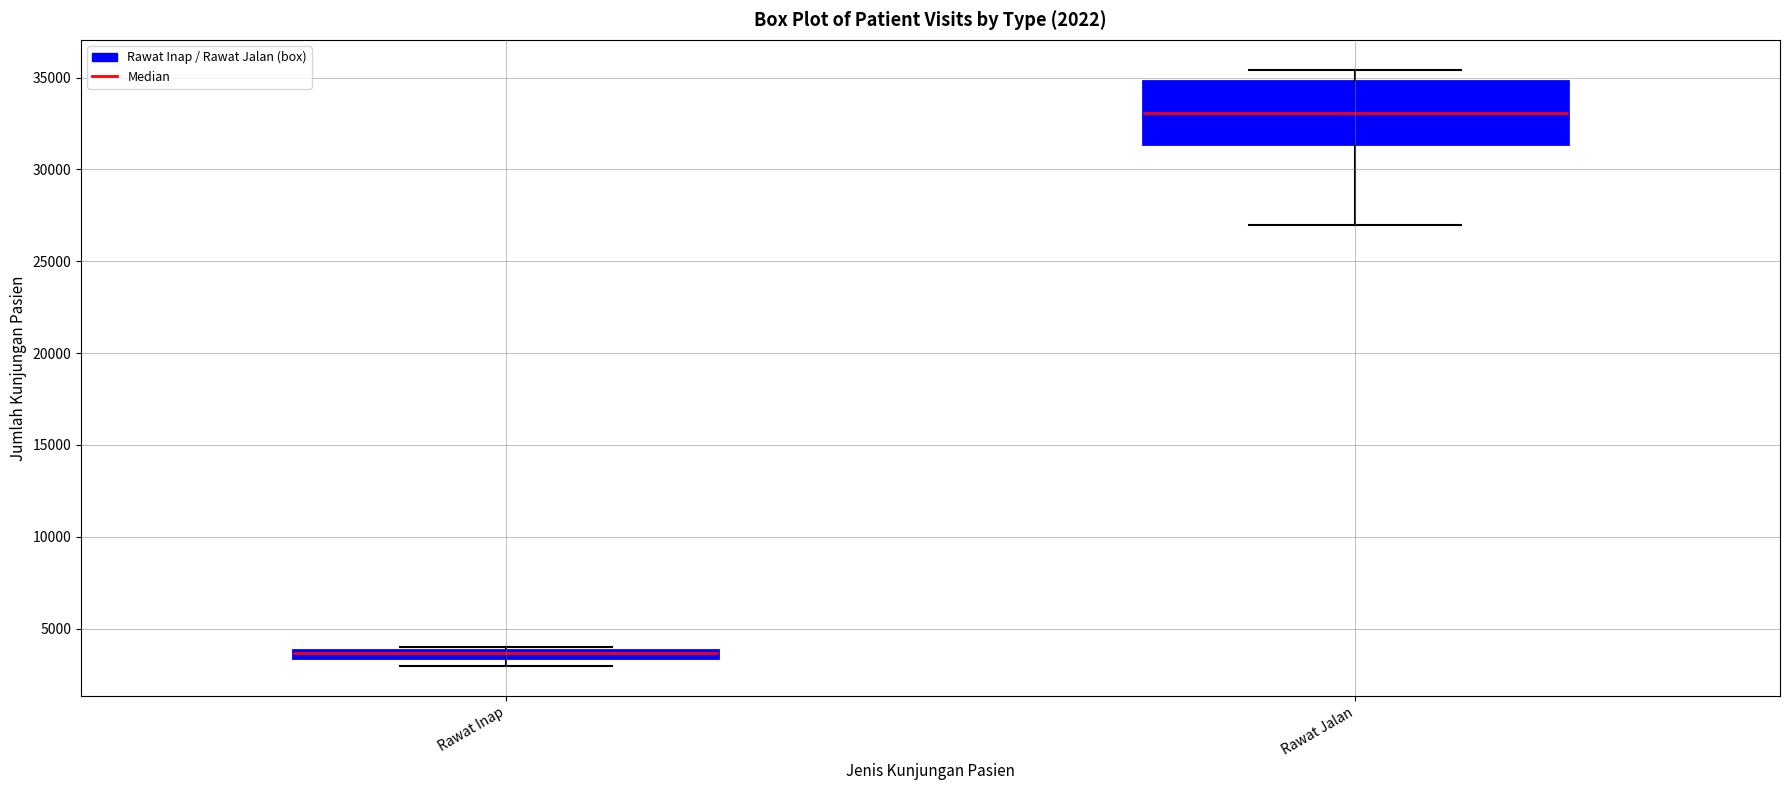

Which box has the highest median line?

Rawat Jalan